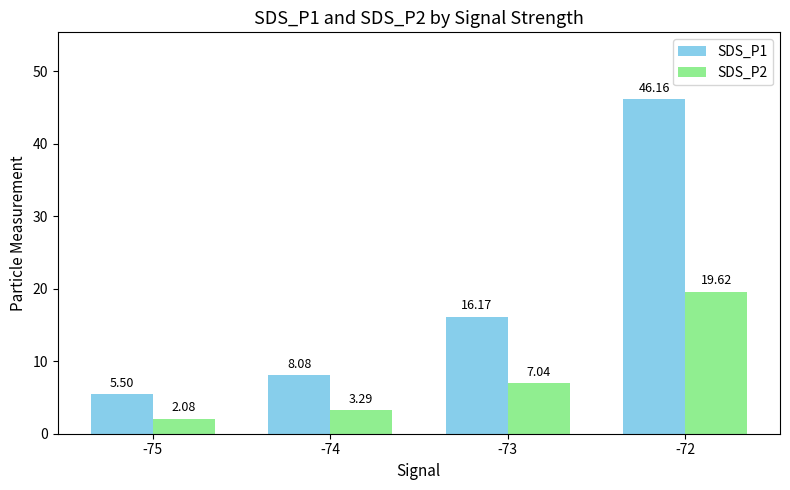

What is the difference between the highest and lowest values at -75?

3.4